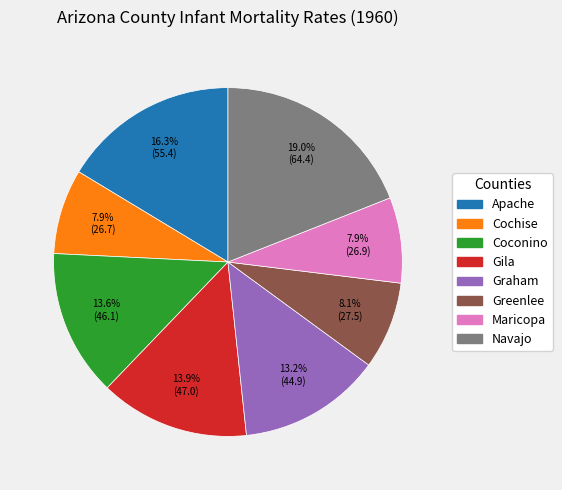

What is the ratio of the value at Graham to the value at Maricopa?

1.7